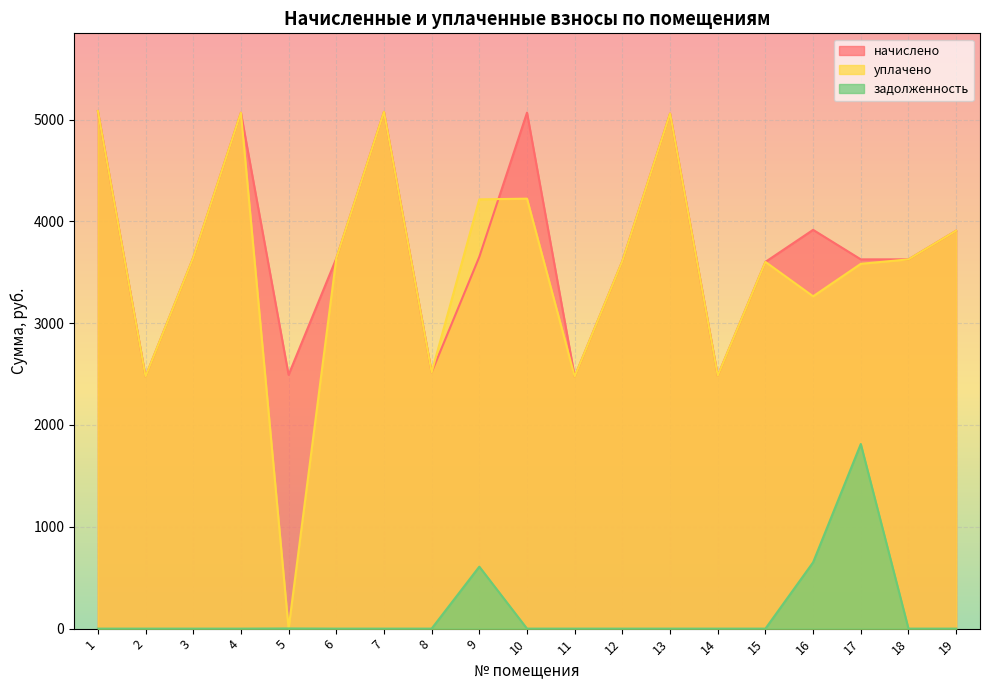

Which has a higher value, 15 or 8?

15